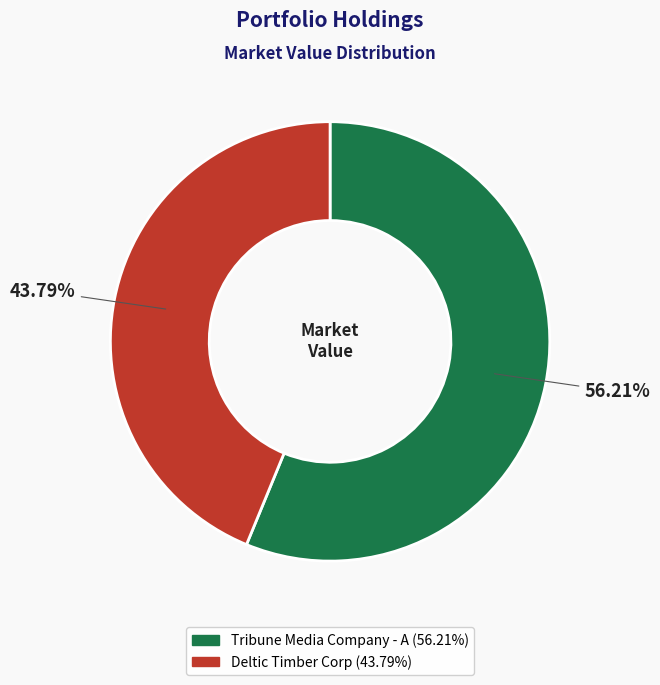

To the nearest percent, what is the difference between the largest and smallest slice percentages?

12%